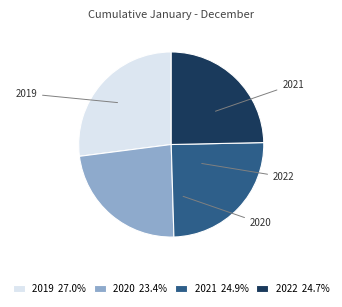

How many slices are in this pie chart?

4